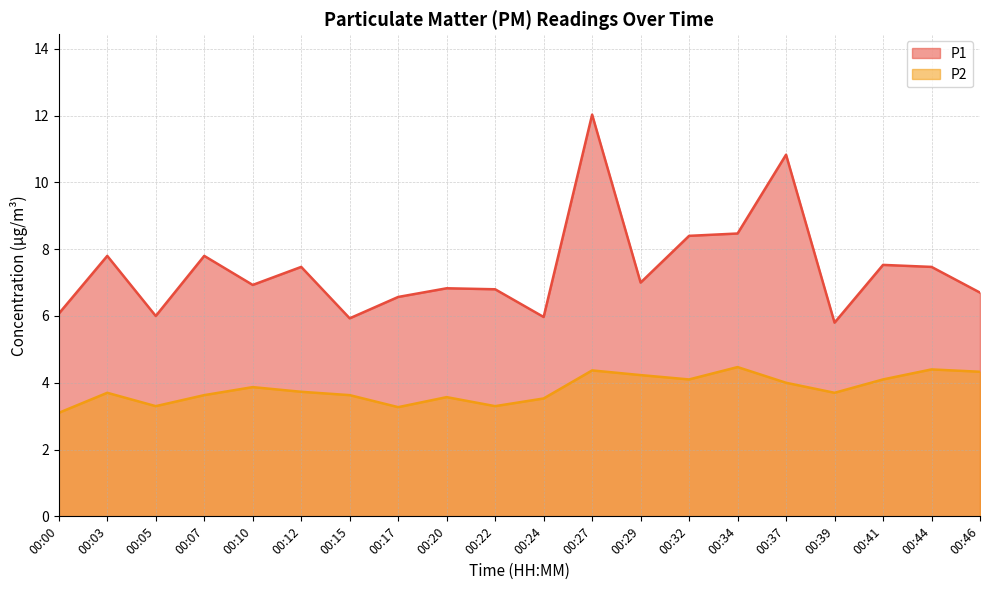

Which series has the largest range (max minus min)?

P1